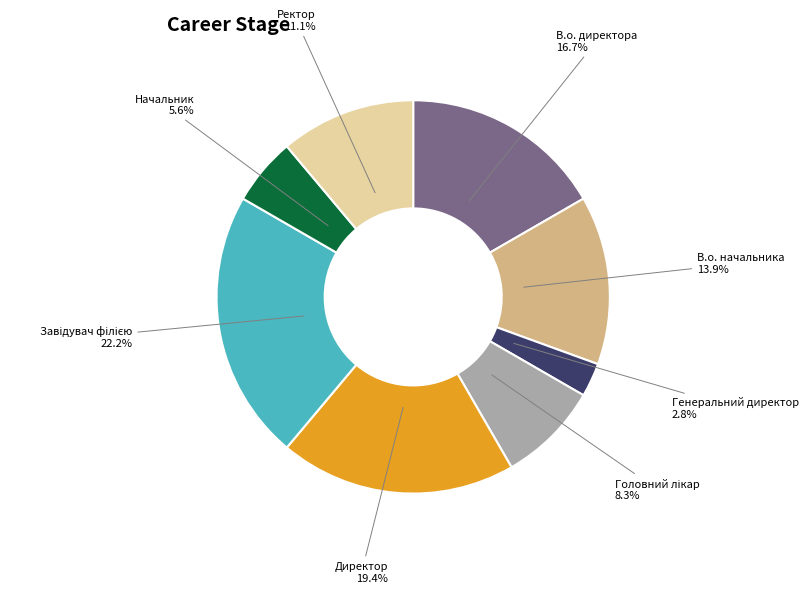

Does В.о. начальника account for over 50% of the chart?

No